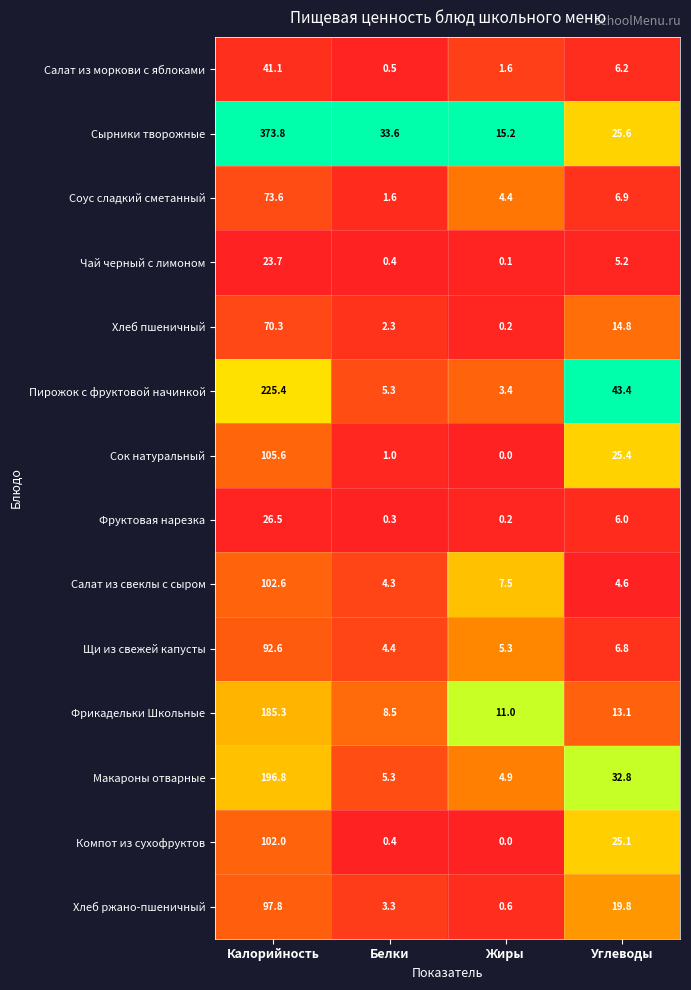

At which category is the sum across all series the highest?

Калорийность